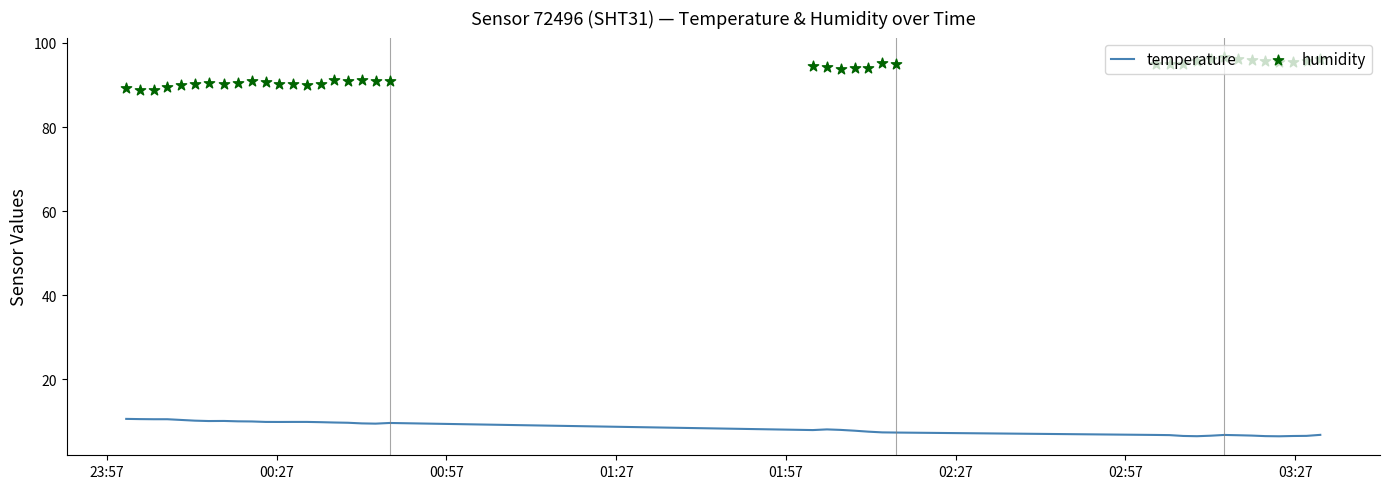

Which series reaches the maximum Y coordinate?

humidity